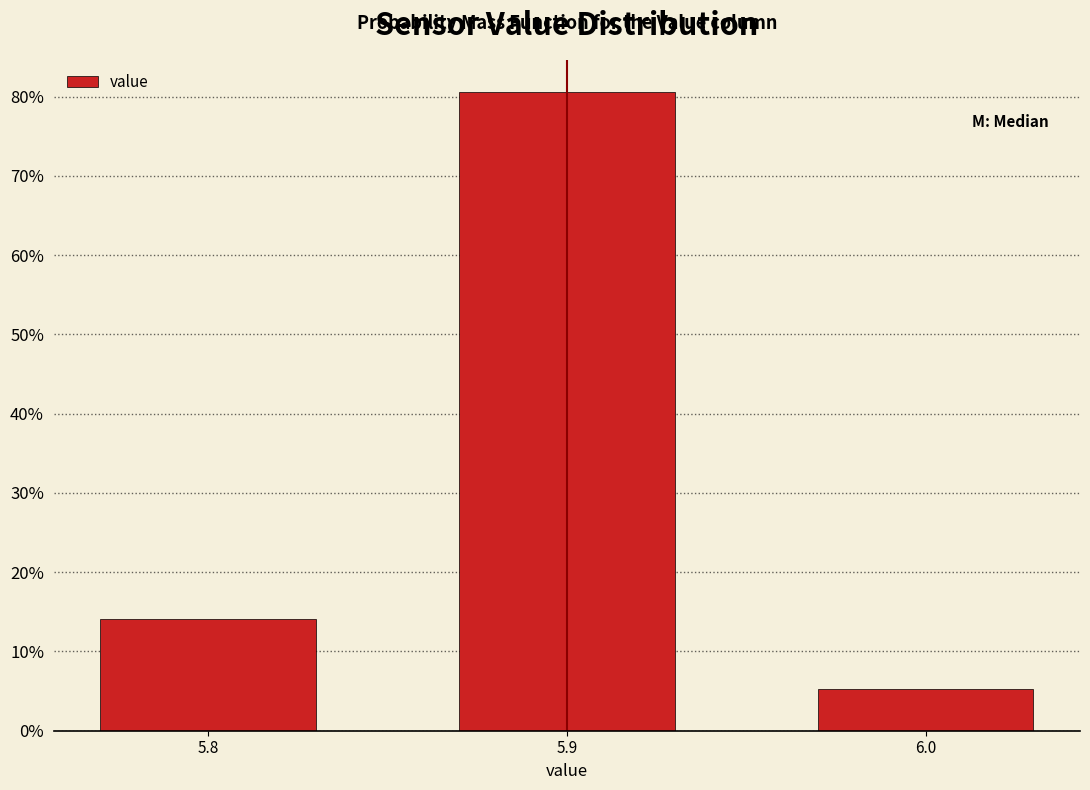

Reading left to right, list all the values displayed in this chart.

5.8=14.1	5.9=80.6	6.0=5.3